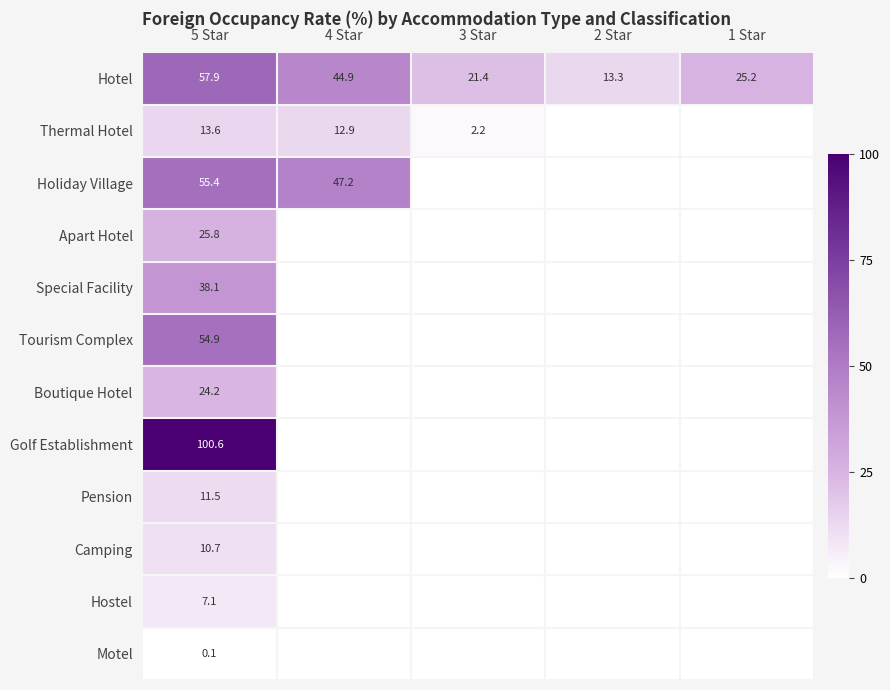

Between 1 Star and 4 Star, which is larger?

4 Star